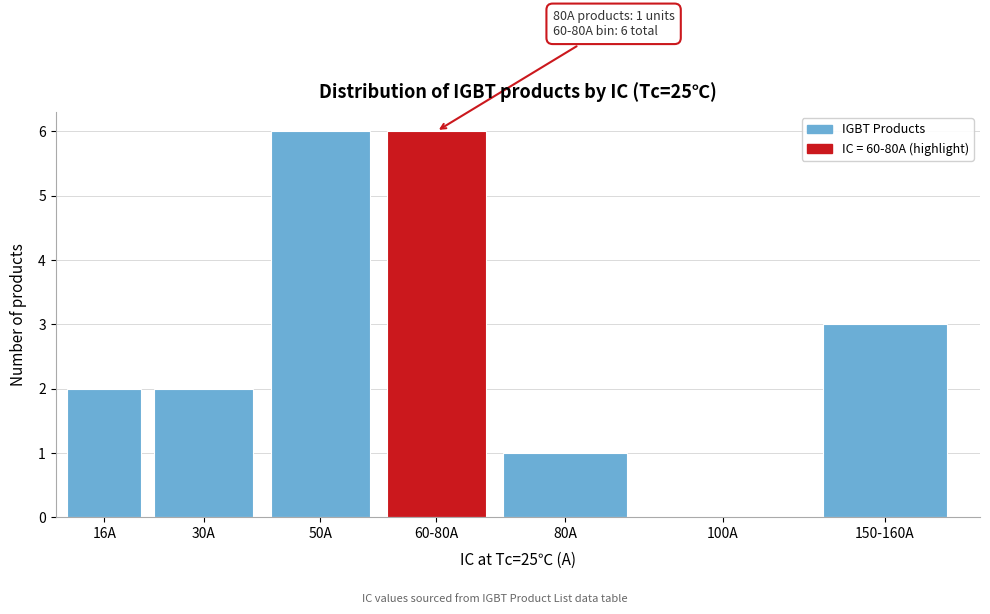

Reading left to right, what are all the values shown in this chart?

16A=2	30A=2	50A=6	60-80A=6	80A=1	100A=0	150-160A=3